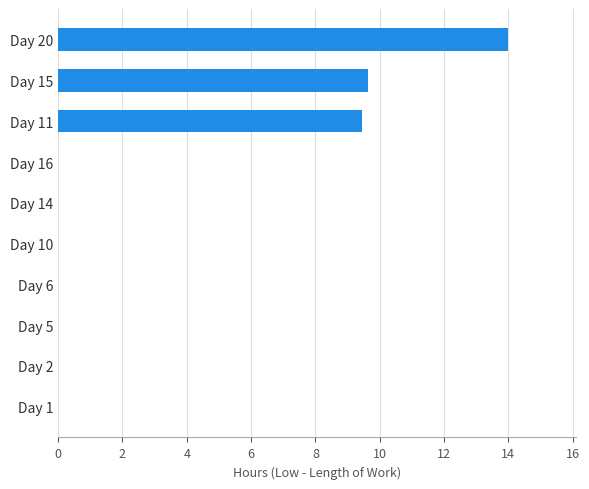

The value at Day 1 is -8.9. True or false?

False